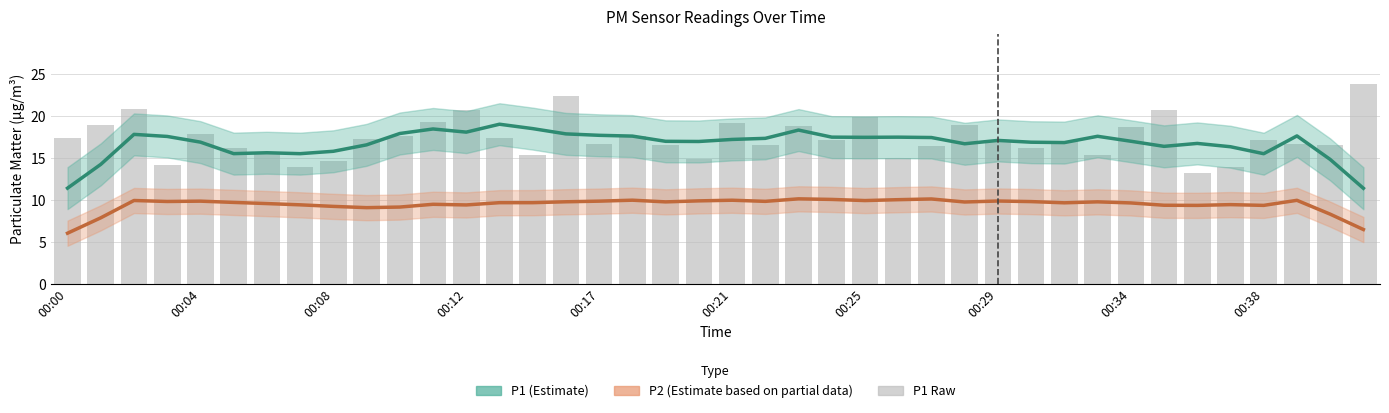

How many series are shown in this chart?

3